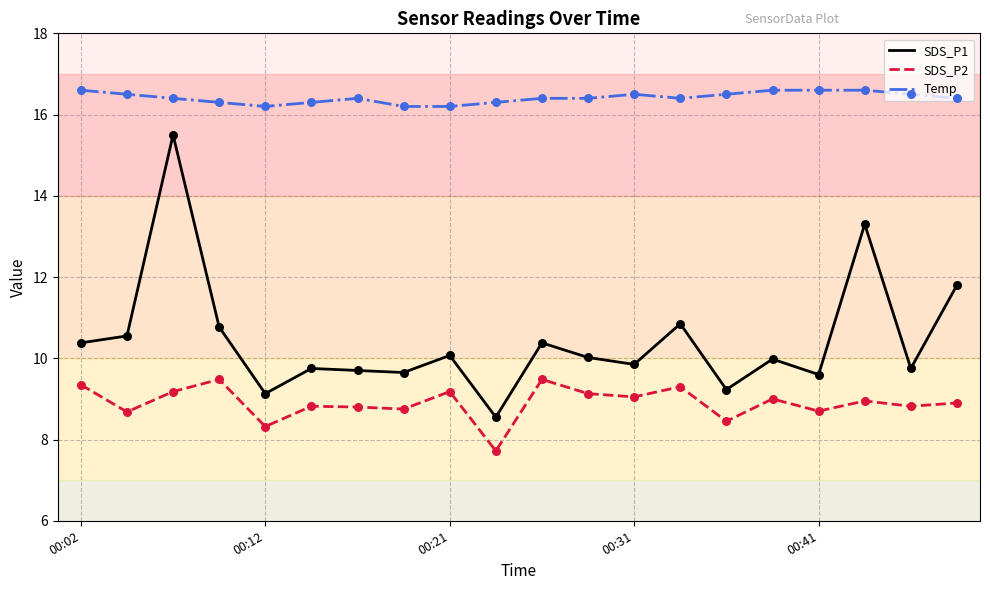

Which series has the largest range (max minus min)?

SDS_P1